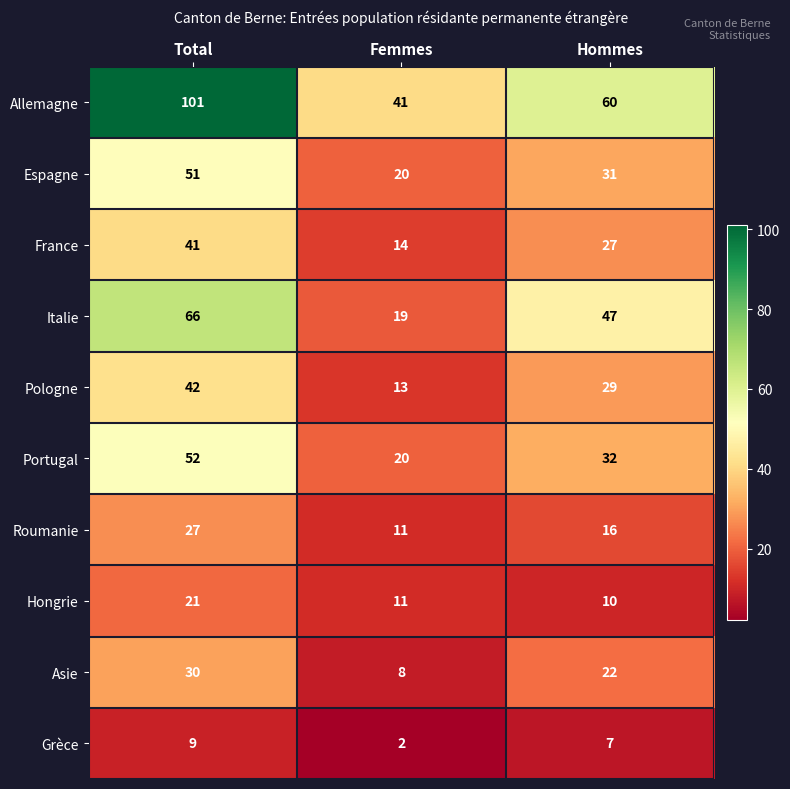

At which category is the sum across all series the highest?

Total